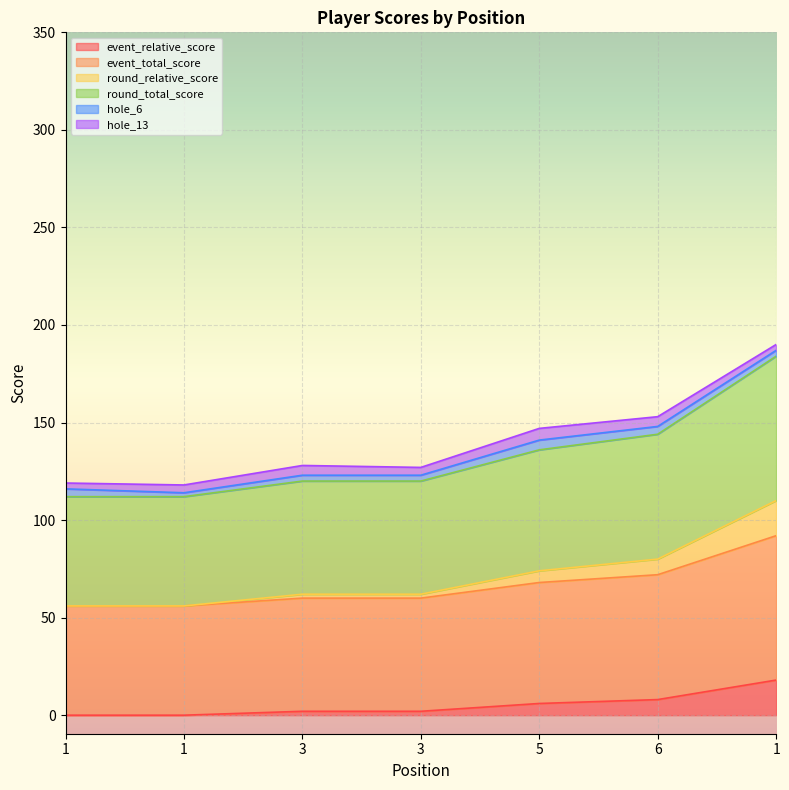

True or false: event_total_score and round_total_score intersect in this chart.

False